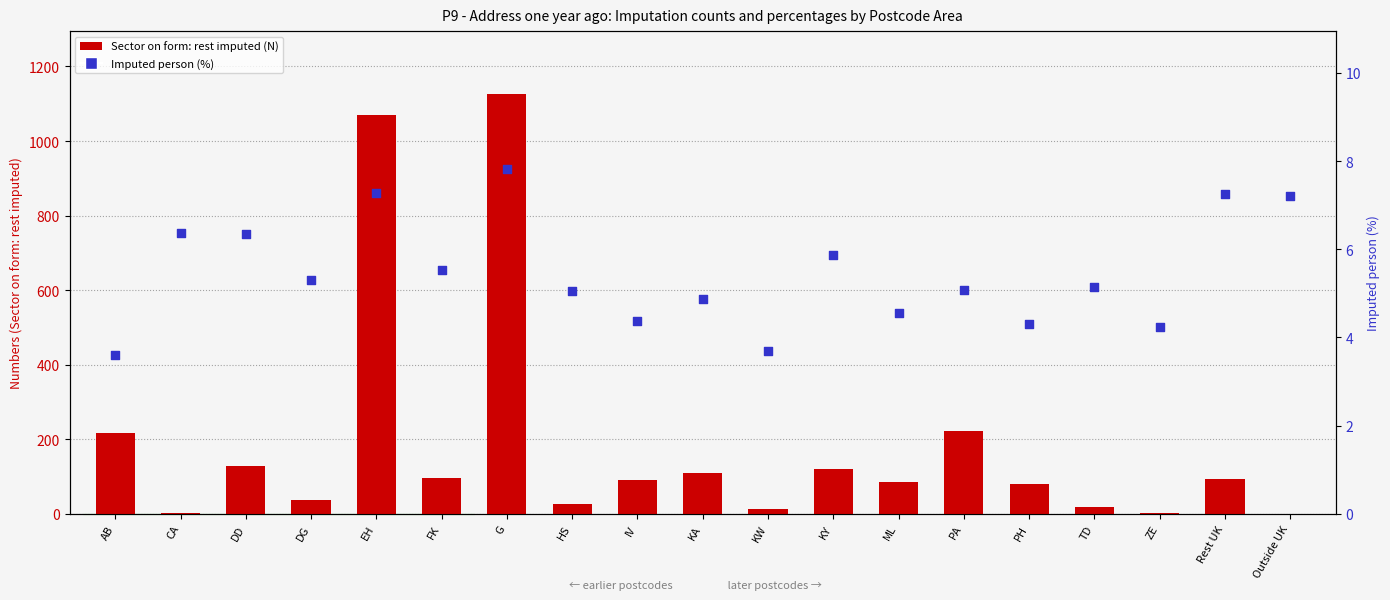

At how many categories does at least one series exceed 1115?

1